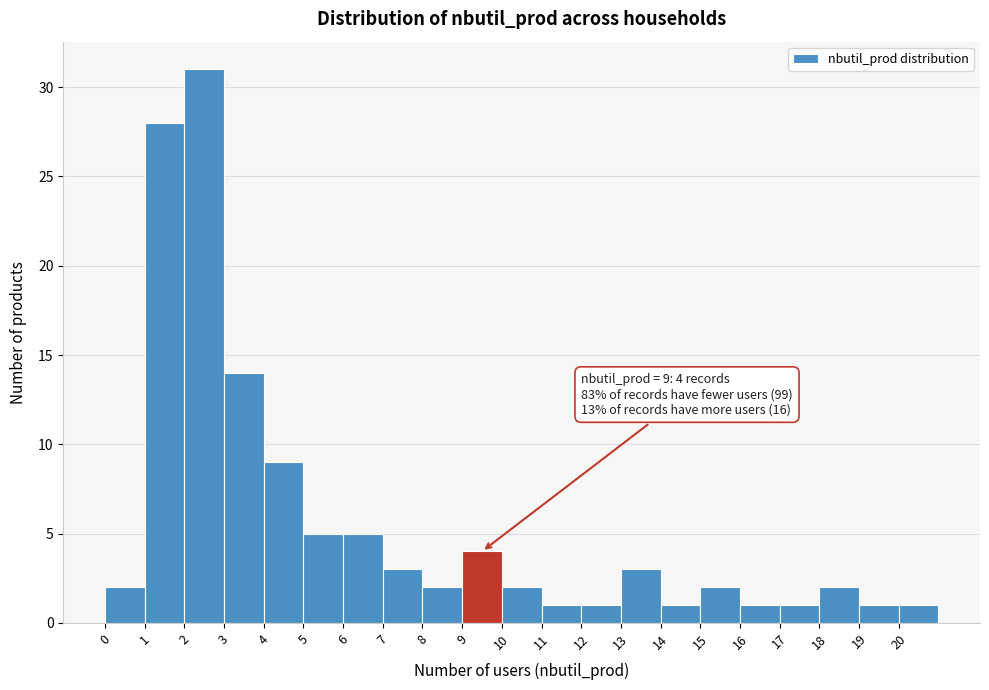

Over which range of the x-axis is the bar tallest?

2 to 3